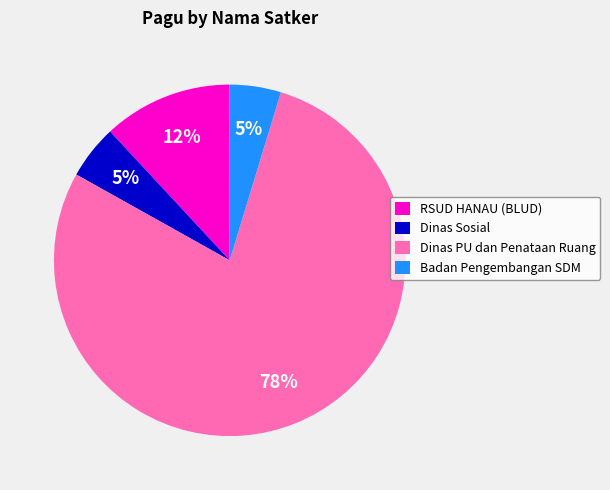

What percentage is the RSUD HANAU (BLUD) slice, to the nearest percent?

12%